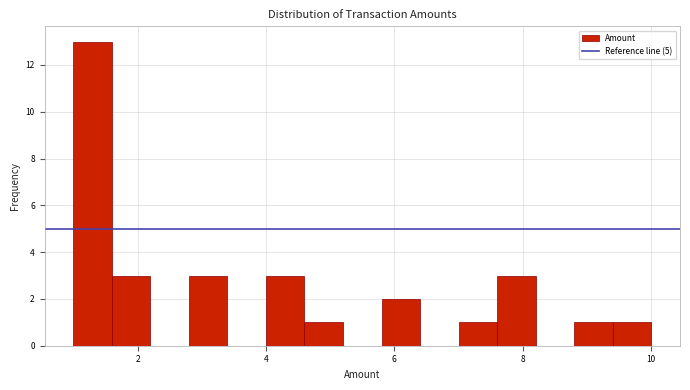

Around what value on the x-axis is the tallest bar? Give the approximate position of its centre, as read against the axis.

1.4